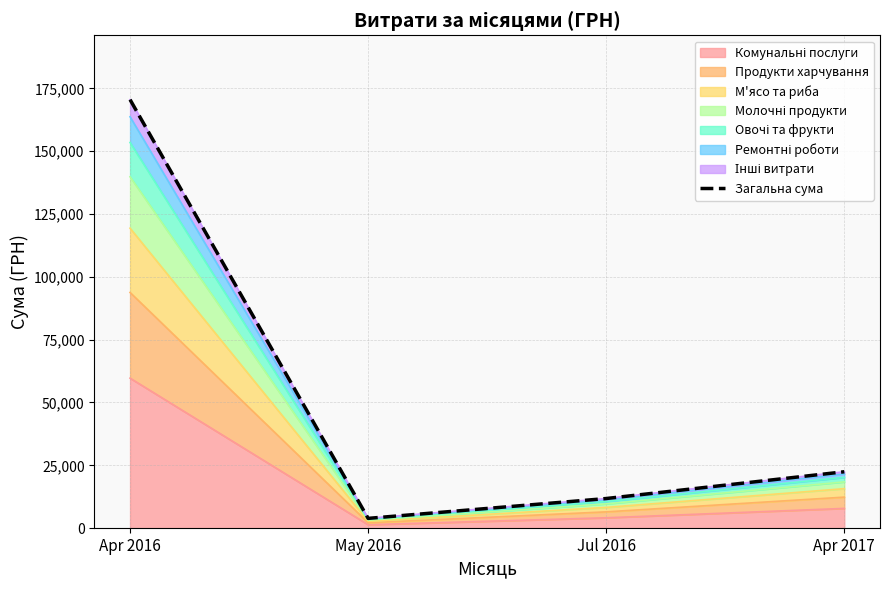

What is the value of the 2nd point from the left?

3891.1